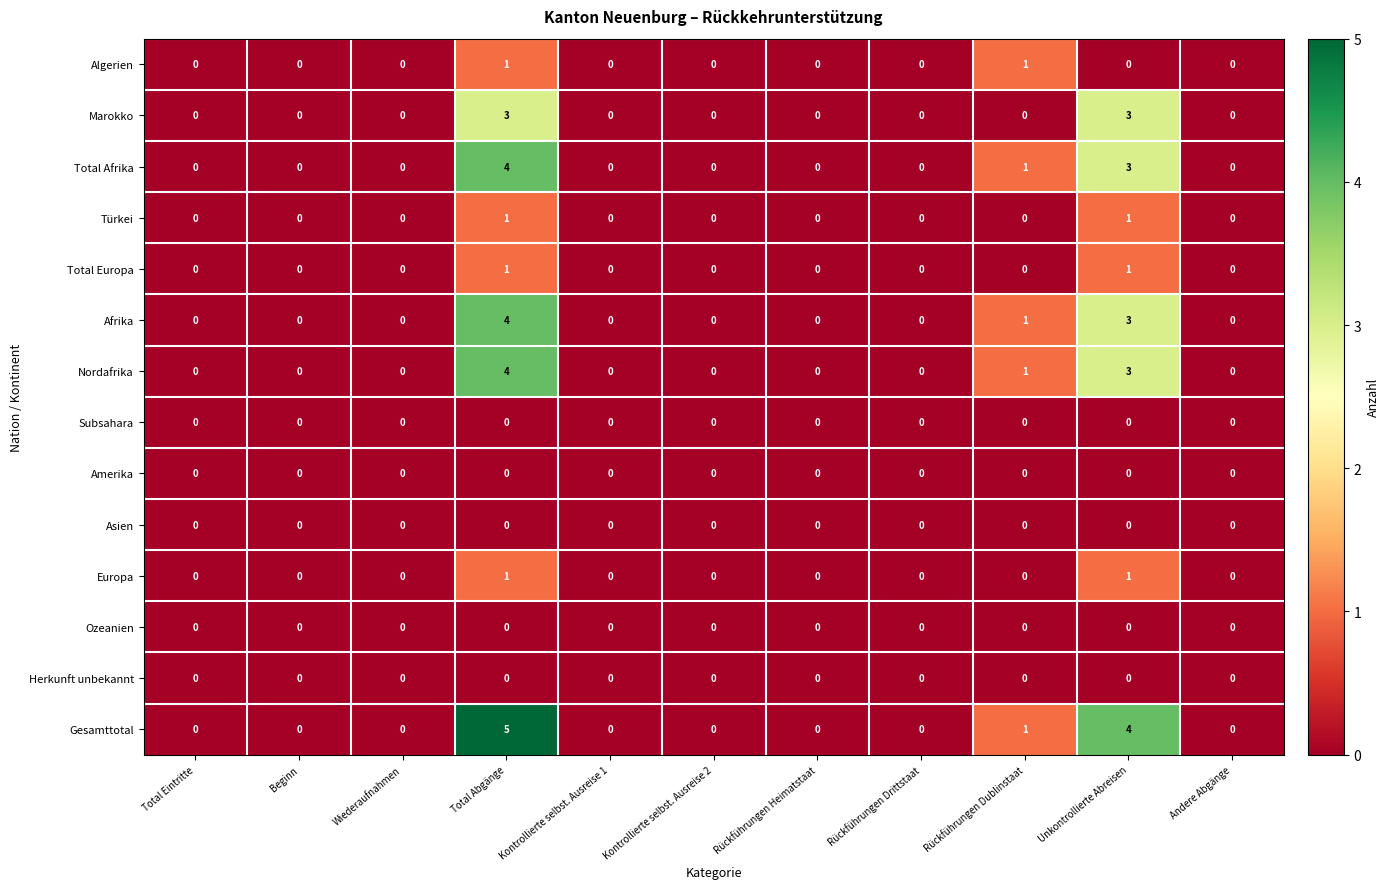

What is the spread (max minus min) of values at Unkontrollierte Abreisen?

4